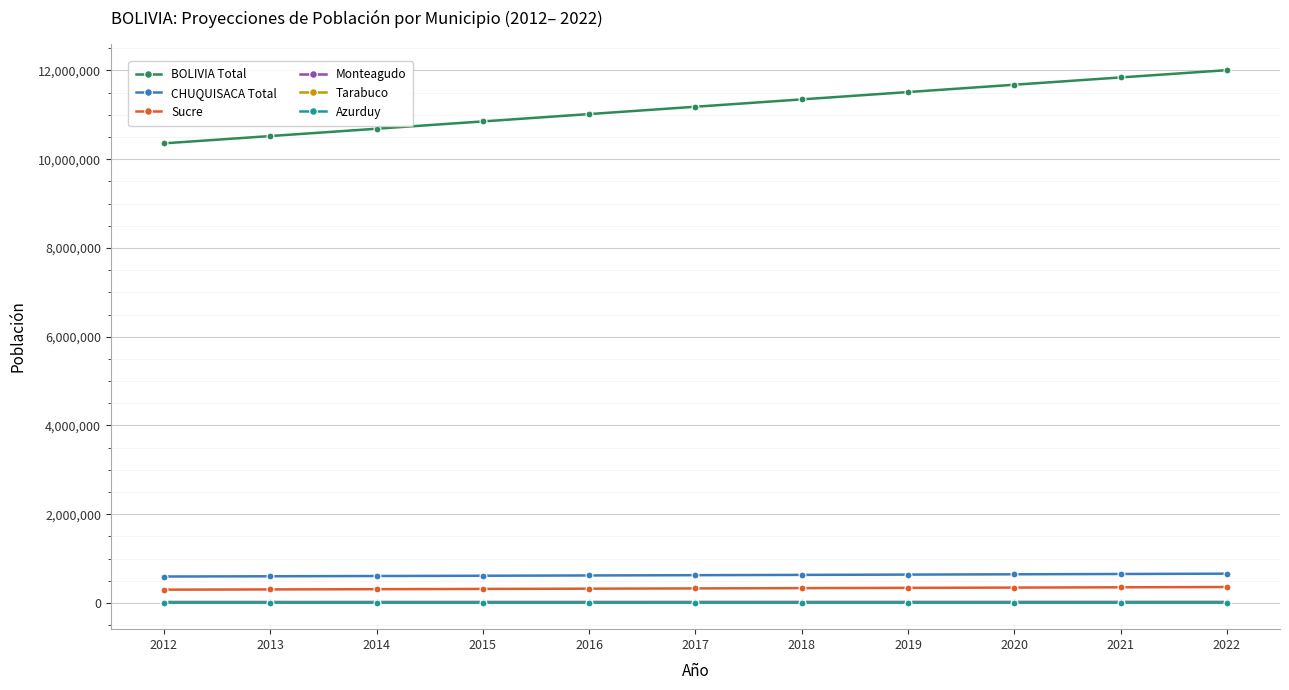

What is the value of the Sucre point at the 11th from the left?

360544